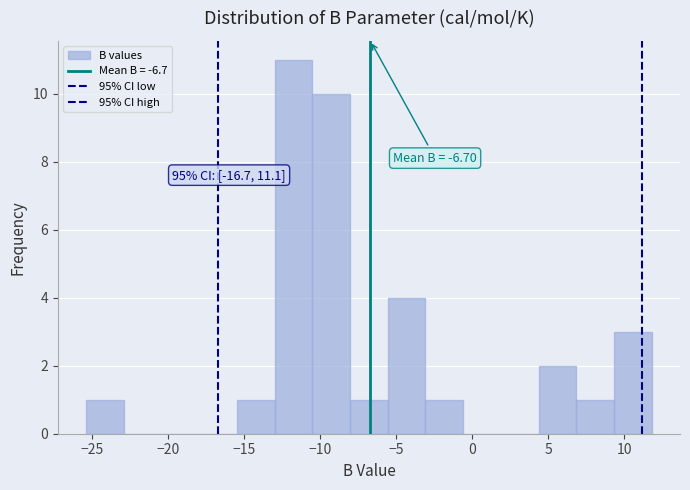

Which range on the x-axis has the tallest bar?

-13.0 to -10.5